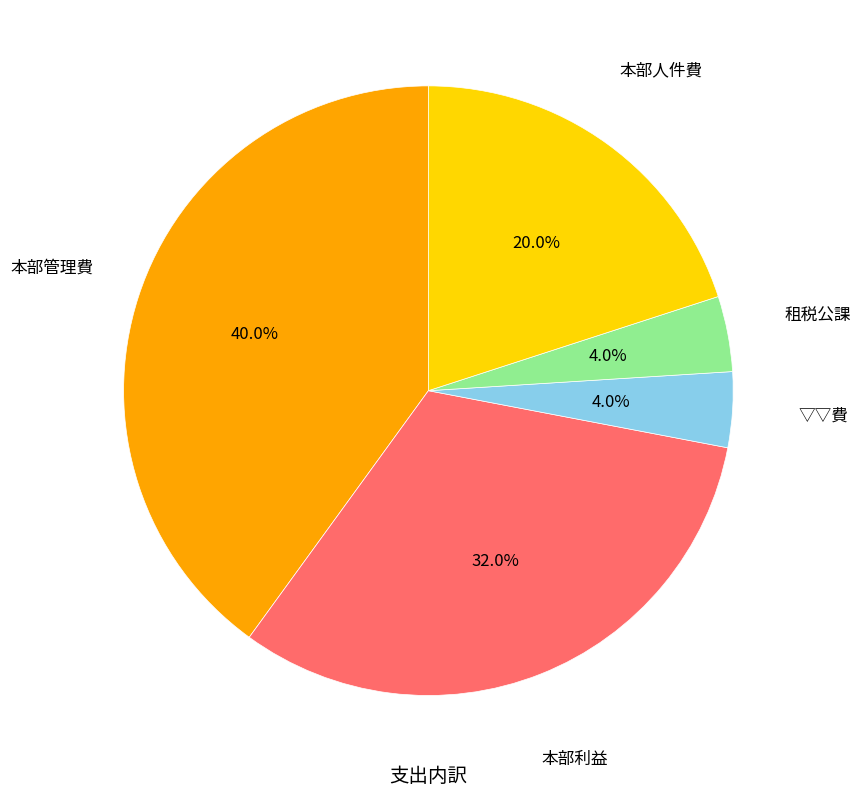

Is there a majority slice in this chart?

No